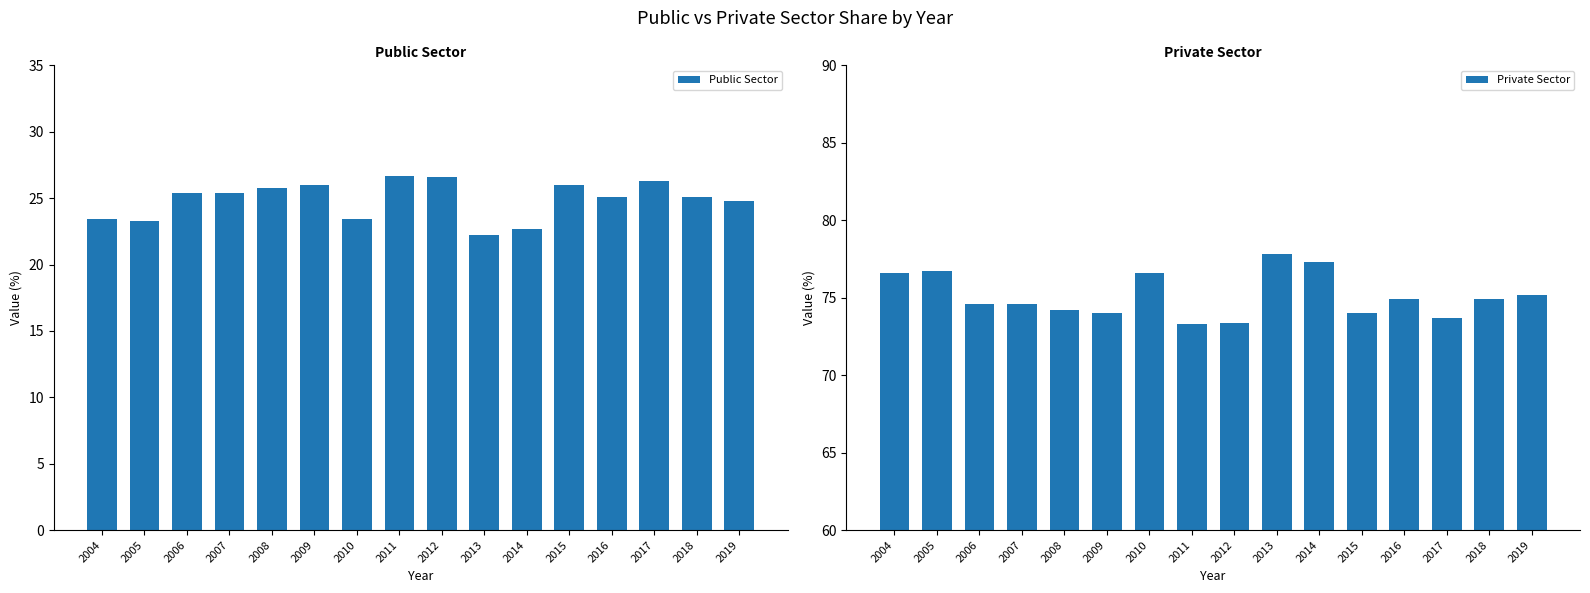

Is it true that Private Sector equals 74.6 at 2006?

True